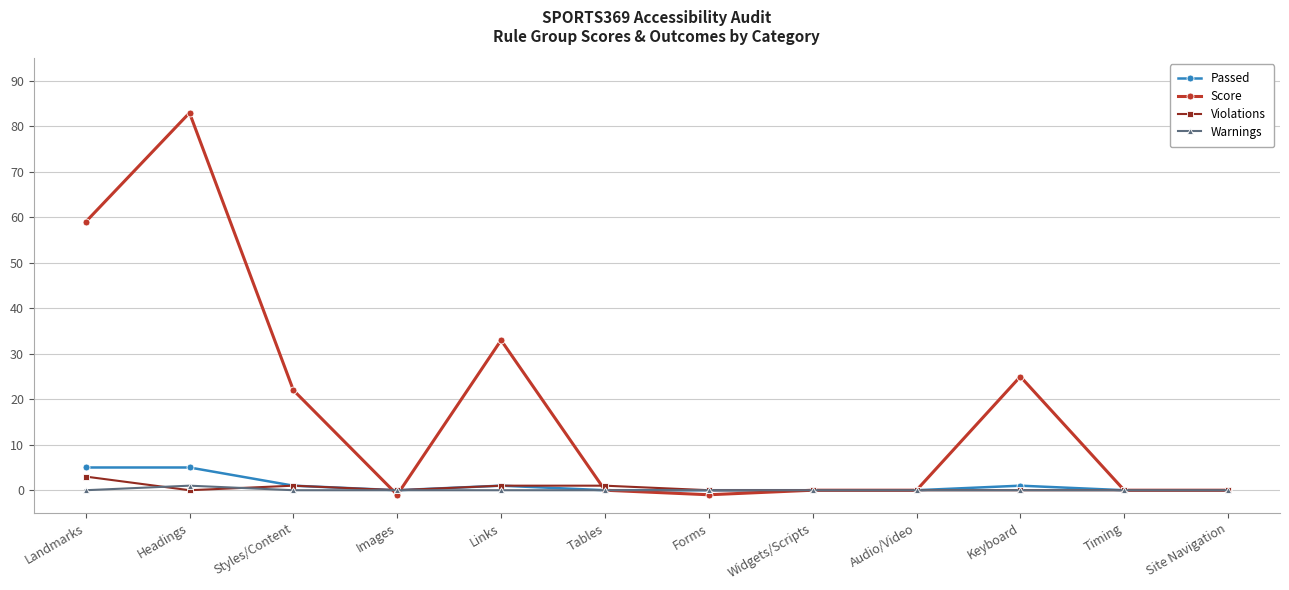

Which series has the largest total across all categories?

Score